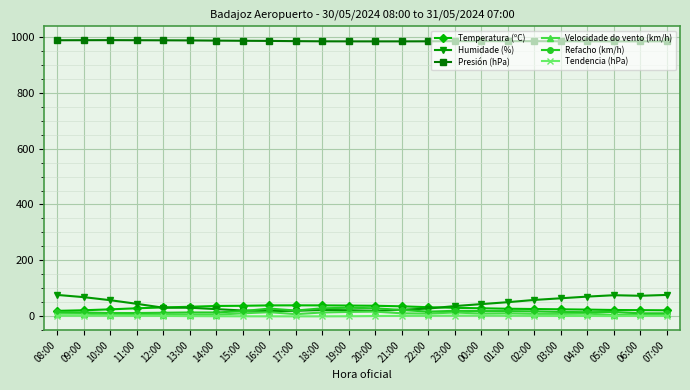

True or false: Presión (hPa) and Velocidade do vento (km/h) intersect in this chart.

False